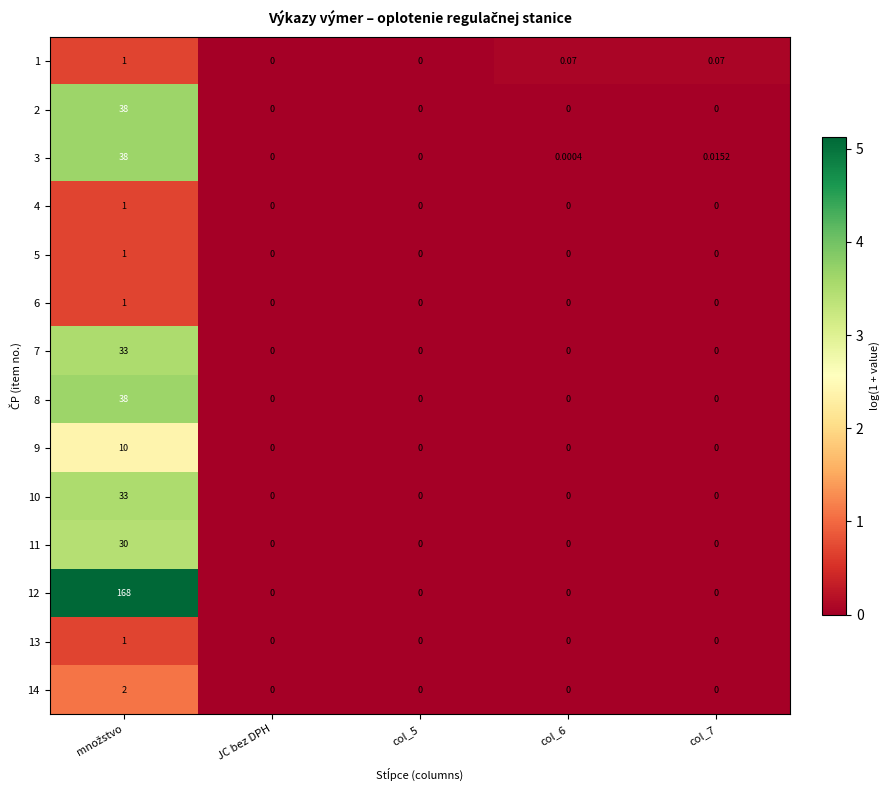

How many data points does each series have?

5